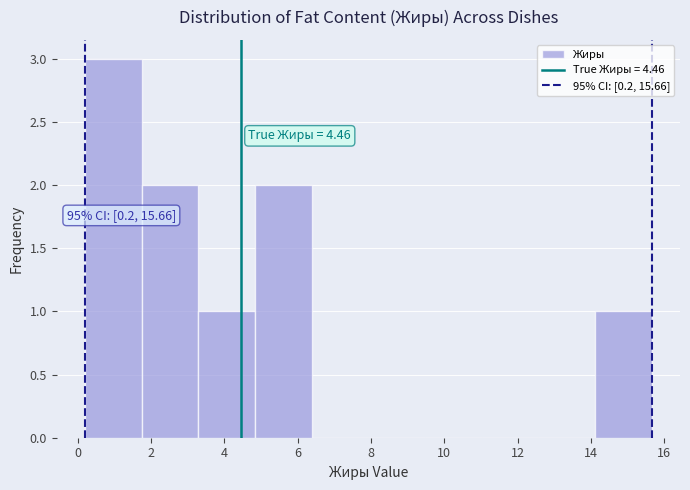

Which range on the x-axis has the tallest bar?

0.2 to 1.8